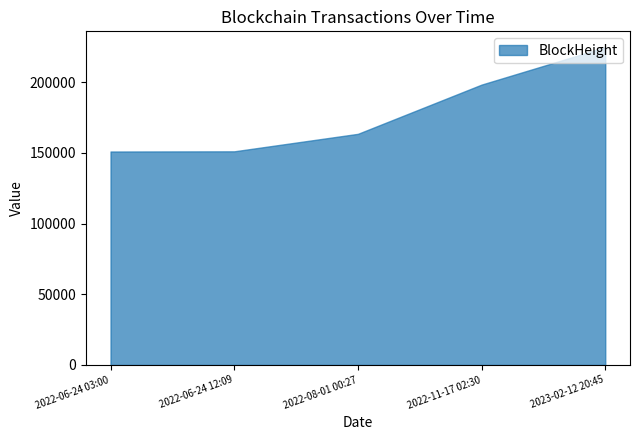

What is the average value of the BlockHeight series?

177772.0